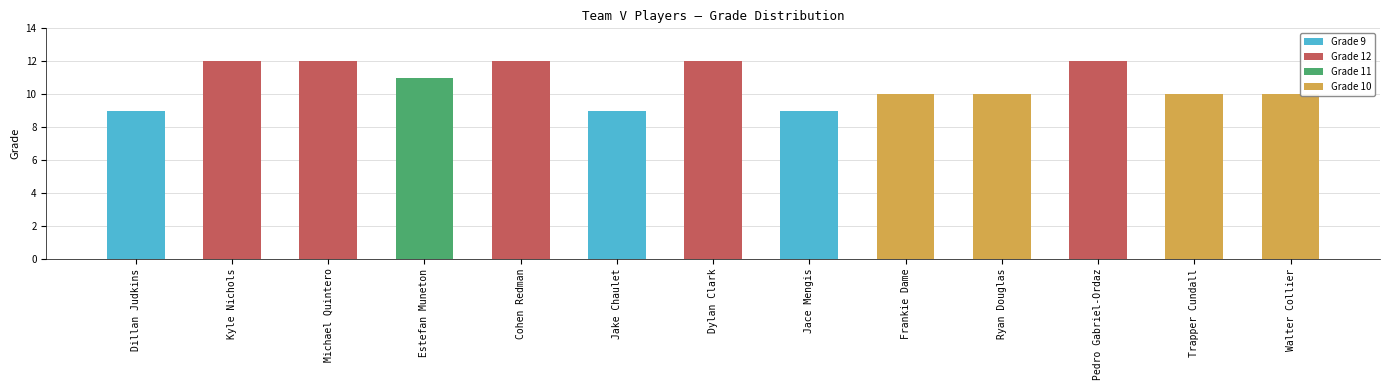

List the labels in order of value, smallest first.

Dillan Judkins, Jake Chaulet, Jace Mengis, Frankie Dame, Ryan Douglas, Trapper Cundall, Walter Collier, Estefan Muneton, Kyle Nichols, Michael Quintero, Cohen Redman, Dylan Clark, Pedro Gabriel-Ordaz